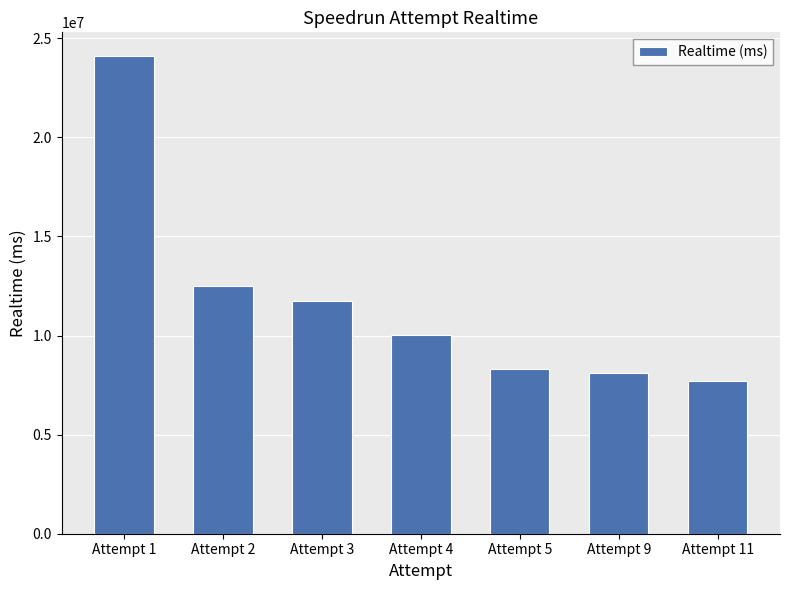

Reading right to left, list all the values displayed in this chart.

Attempt 11=7700052	Attempt 9=8121163	Attempt 5=8316279	Attempt 4=10012815	Attempt 3=11767298	Attempt 2=12490745	Attempt 1=24095448